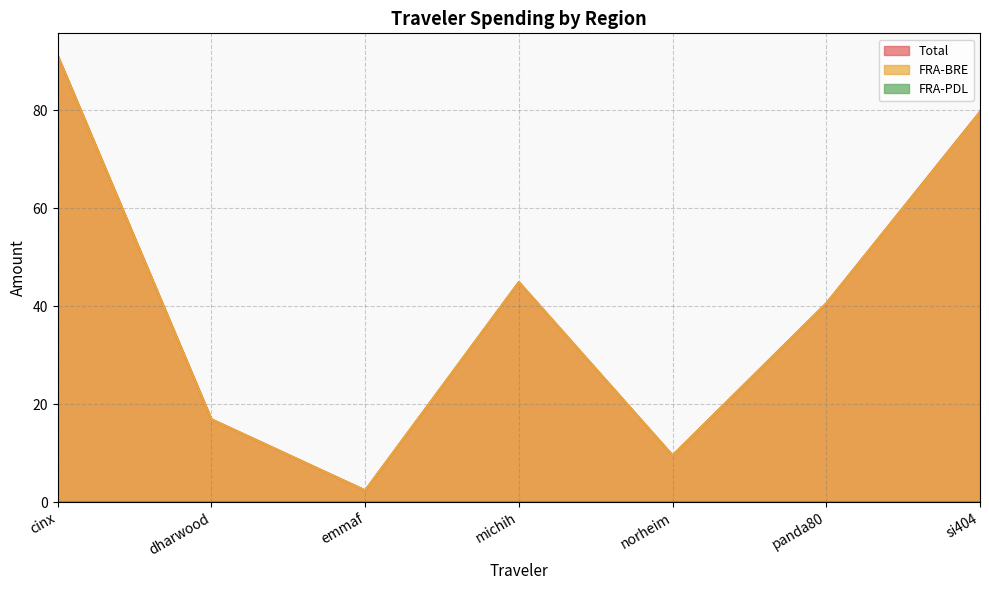

How many data points does each series have?

7